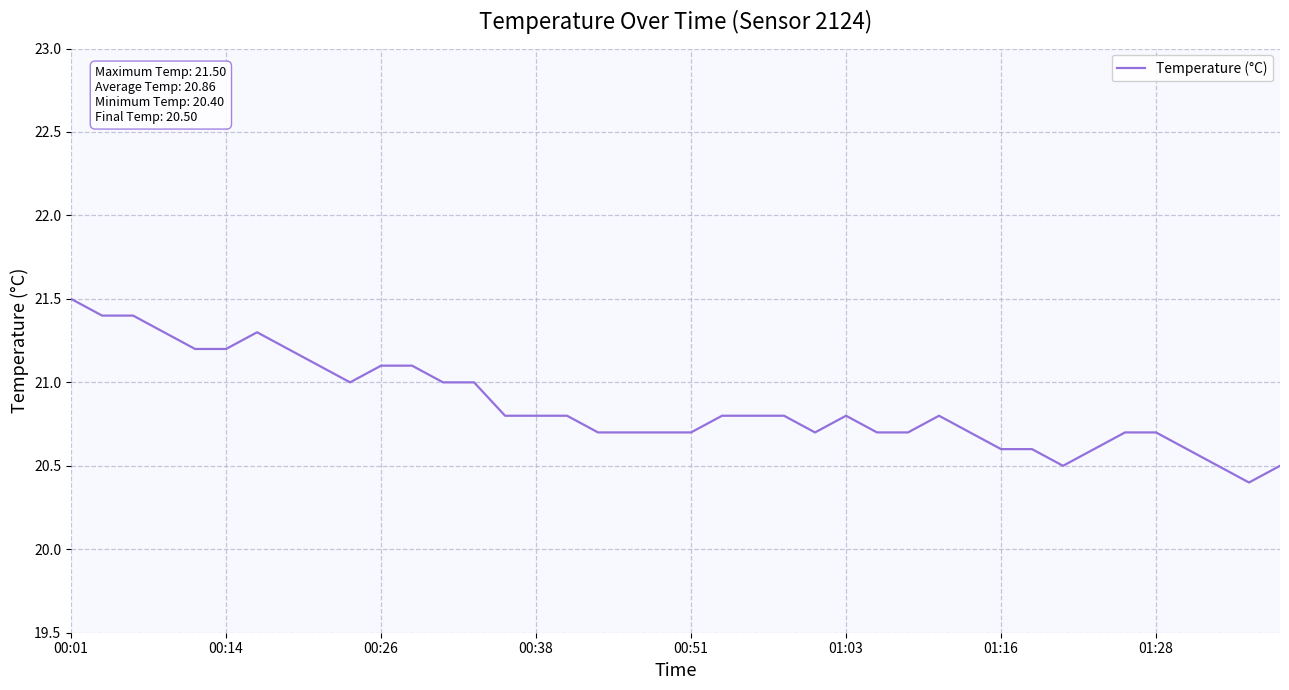

What is the difference between the maximum and minimum values?

1.1